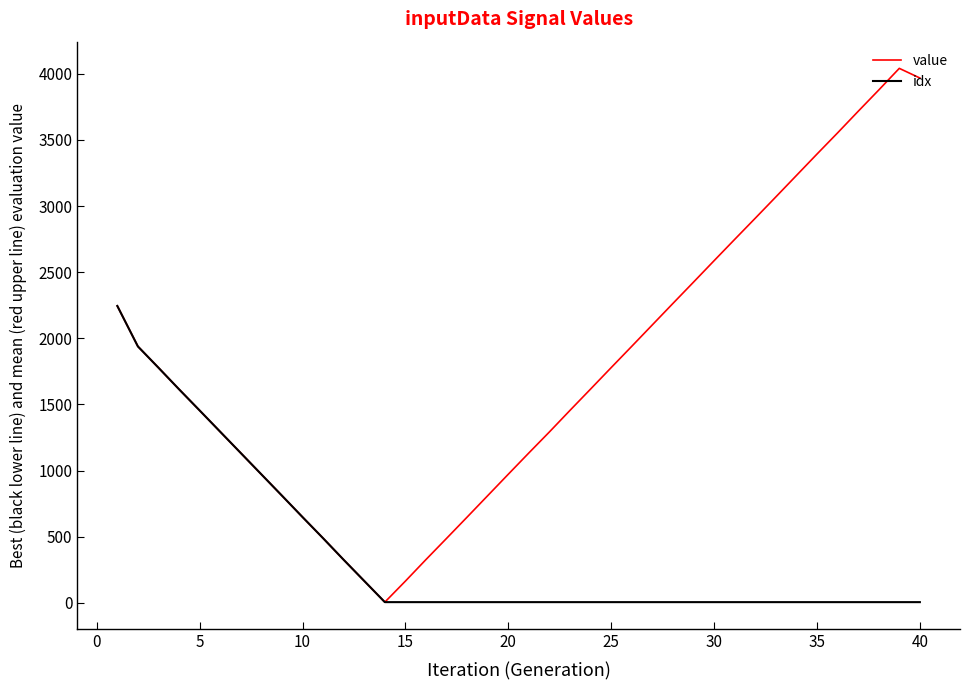

What is the greatest value displayed?

4041